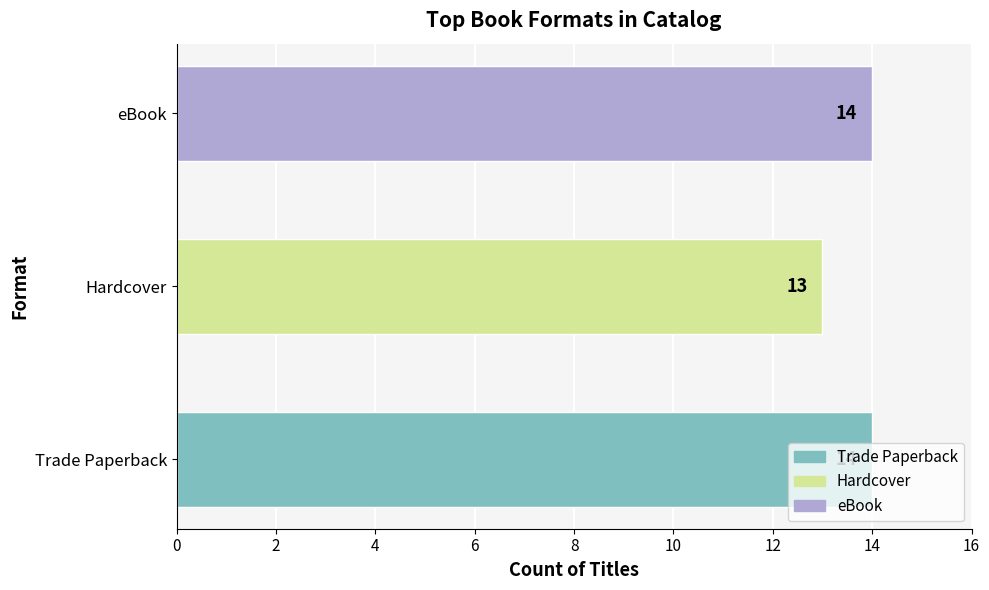

Between eBook and Hardcover, which is larger?

eBook